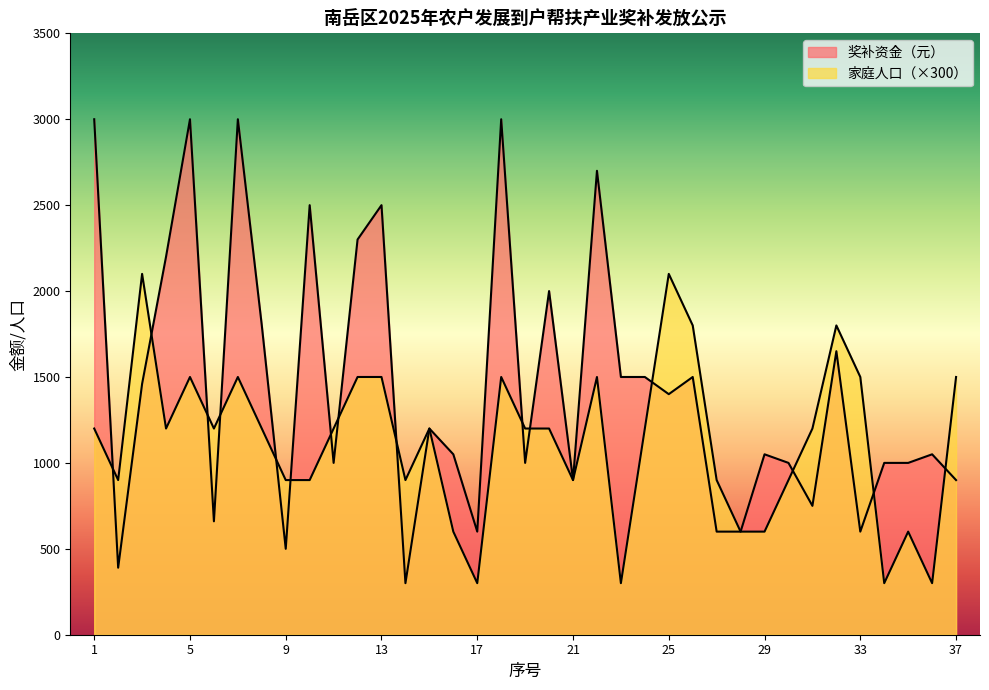

What are all the series names shown in the legend?

奖补资金（元）, 家庭人口